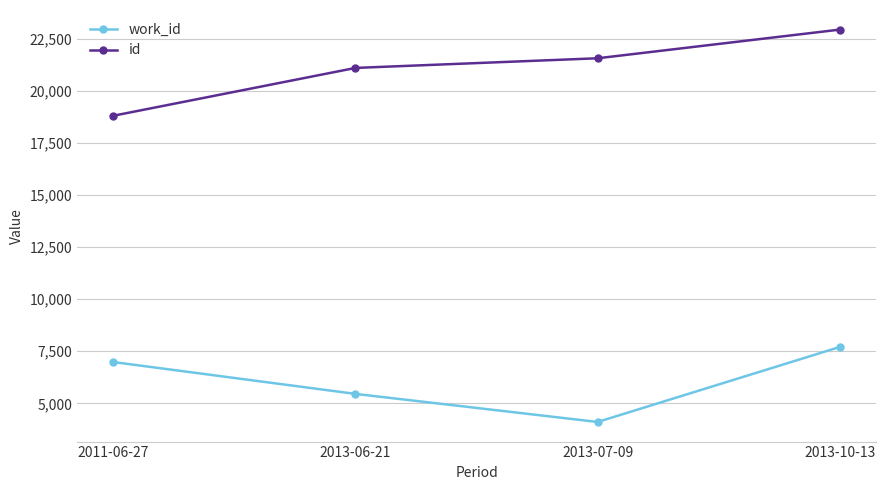

What is the difference between the highest and lowest values at 2013-06-21?

15668